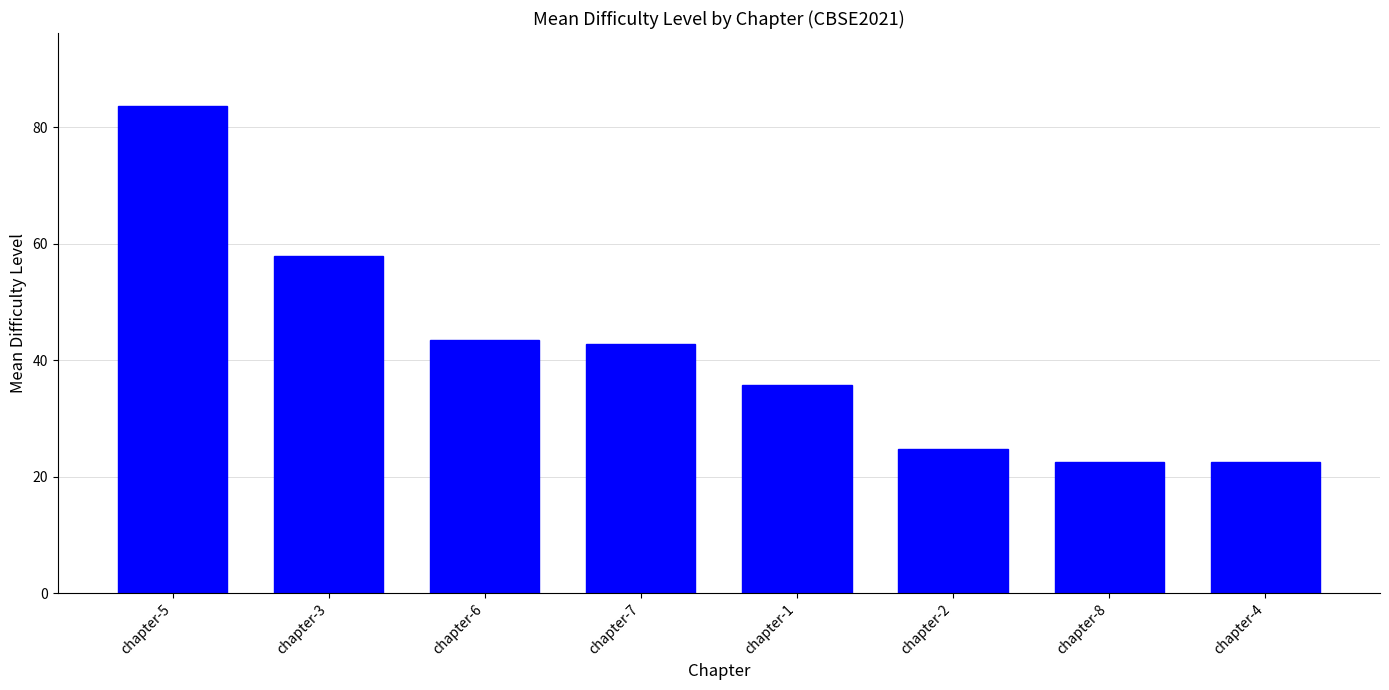

What is the smallest value displayed?

22.6